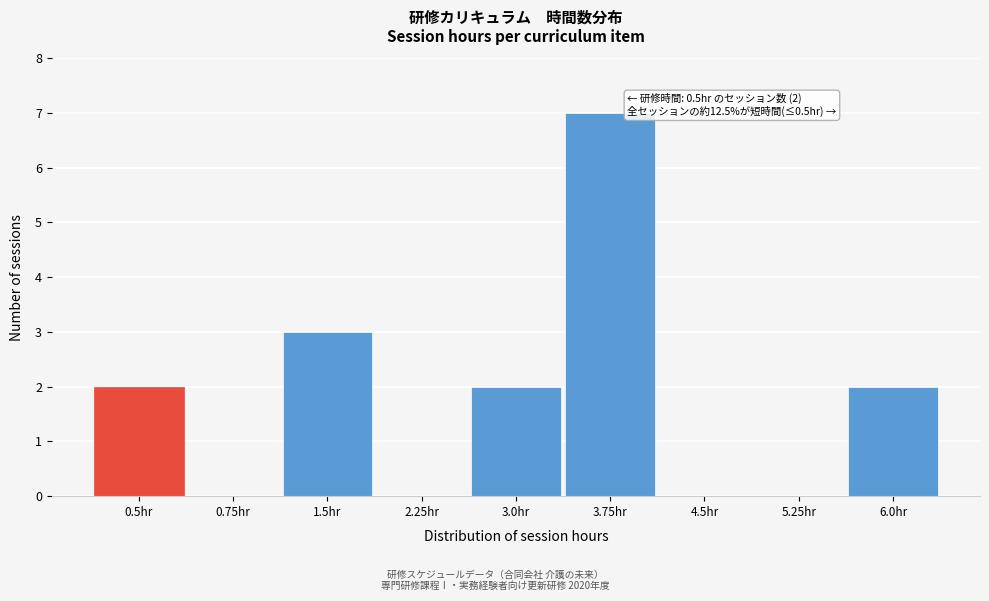

Reading left to right, list all the values displayed in this chart.

0.5hr=2	0.75hr=0	1.5hr=3	2.25hr=0	3.0hr=2	3.75hr=7	4.5hr=0	5.25hr=0	6.0hr=2